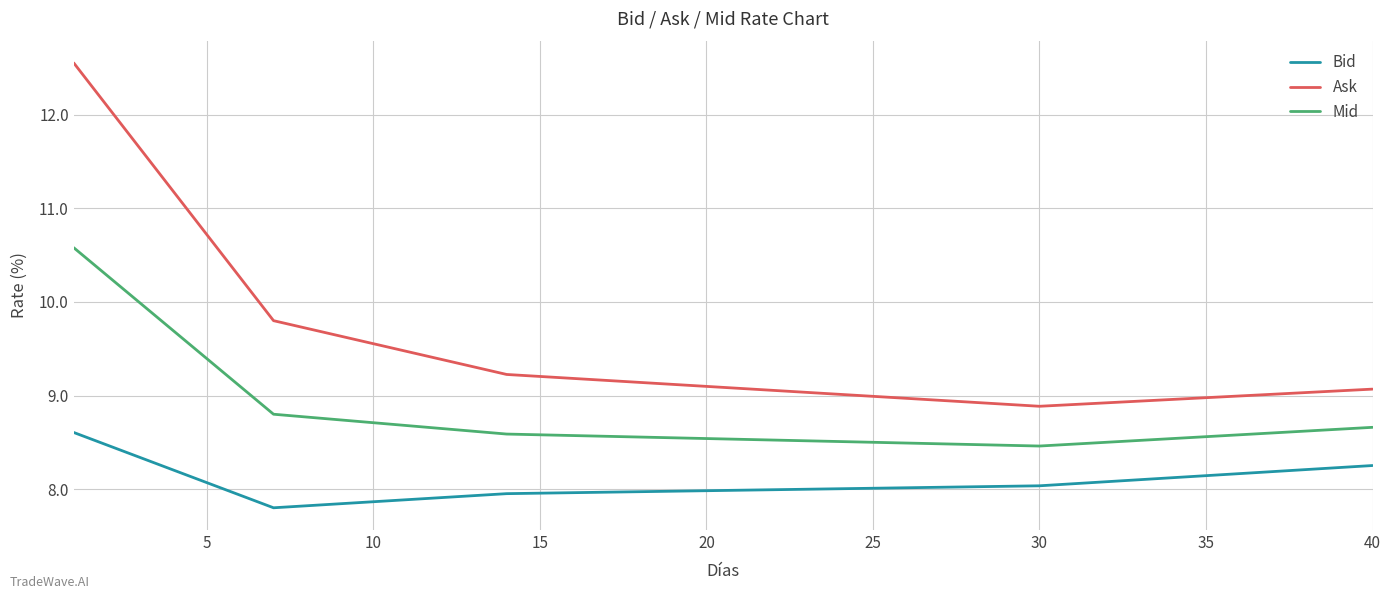

What is the greatest value displayed?

12.6